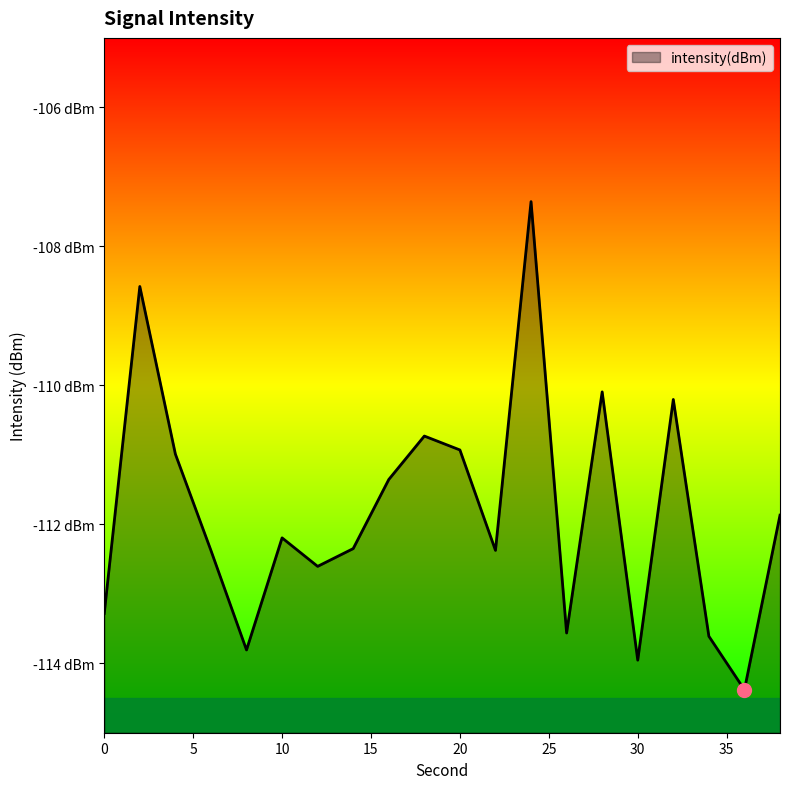

How many interior local peaks (higher than both neighbors) does the data have?

6